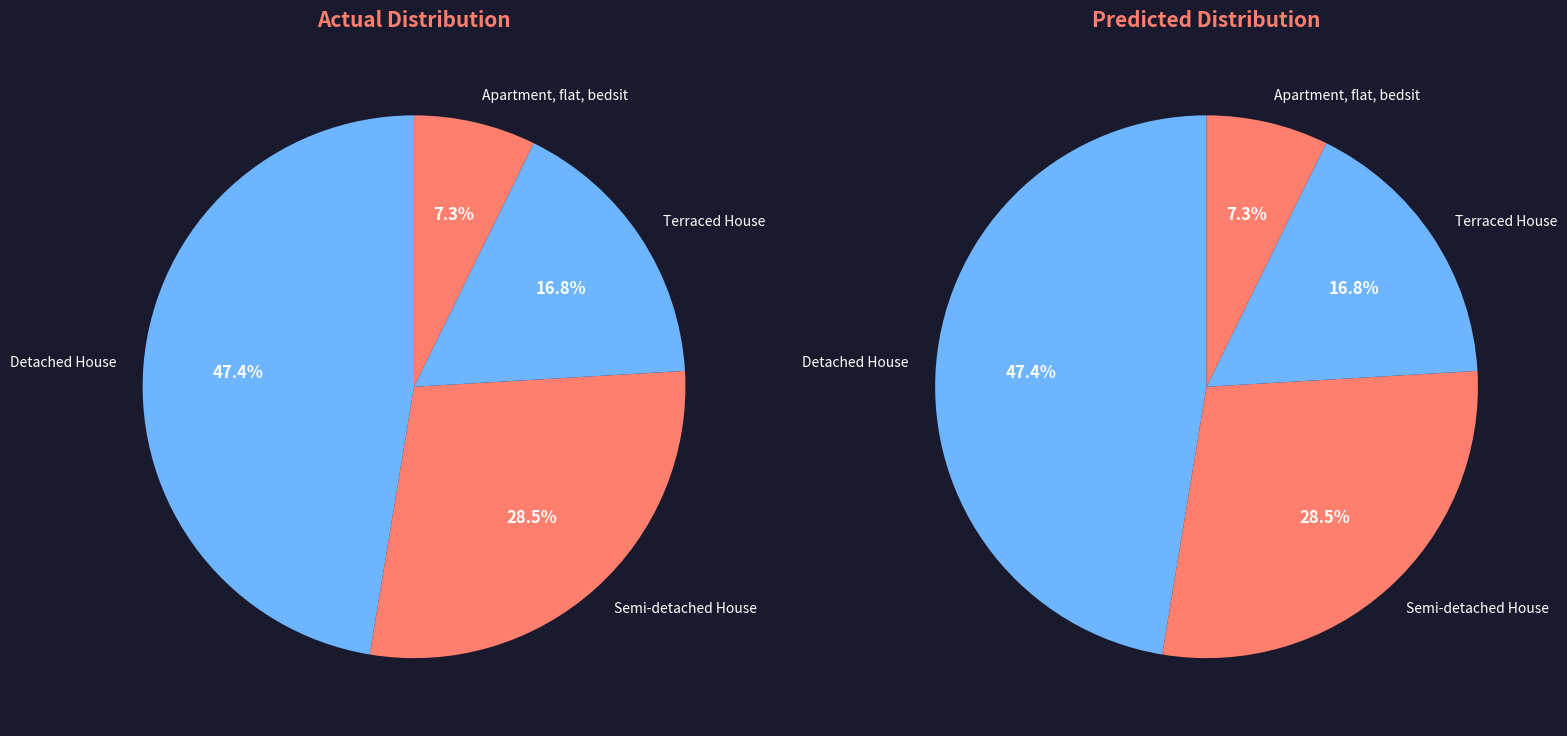

To the nearest percent, what percentage of the pie is Detached House?

47%